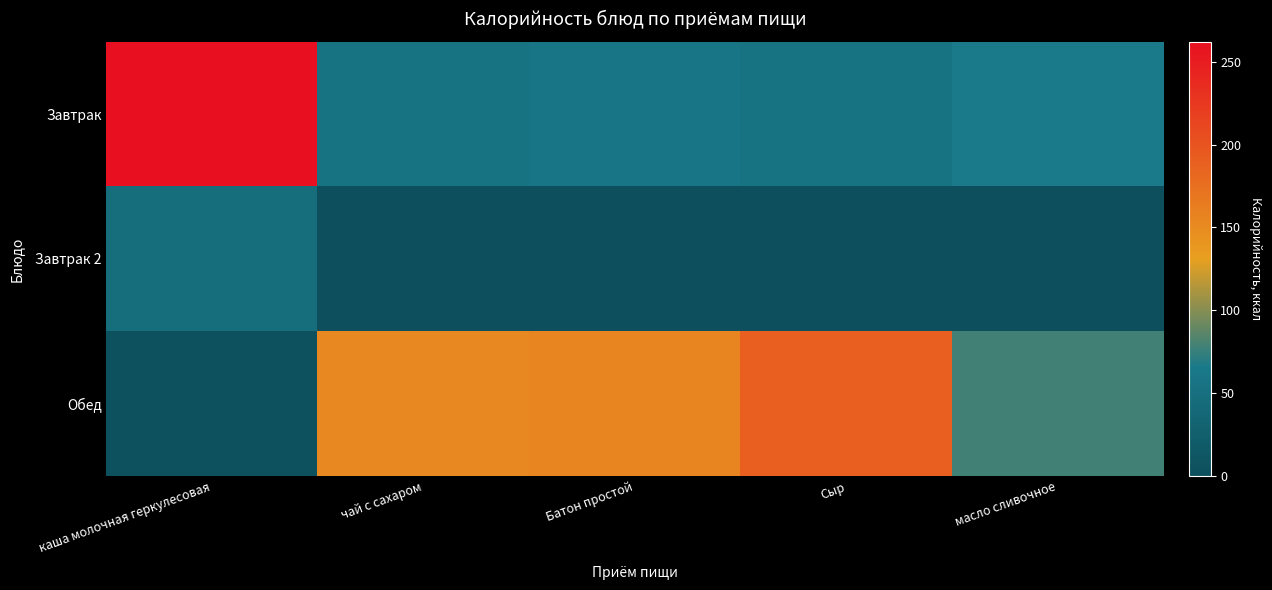

Which series changed the most between Батон простой and масло сливочное?

Обед